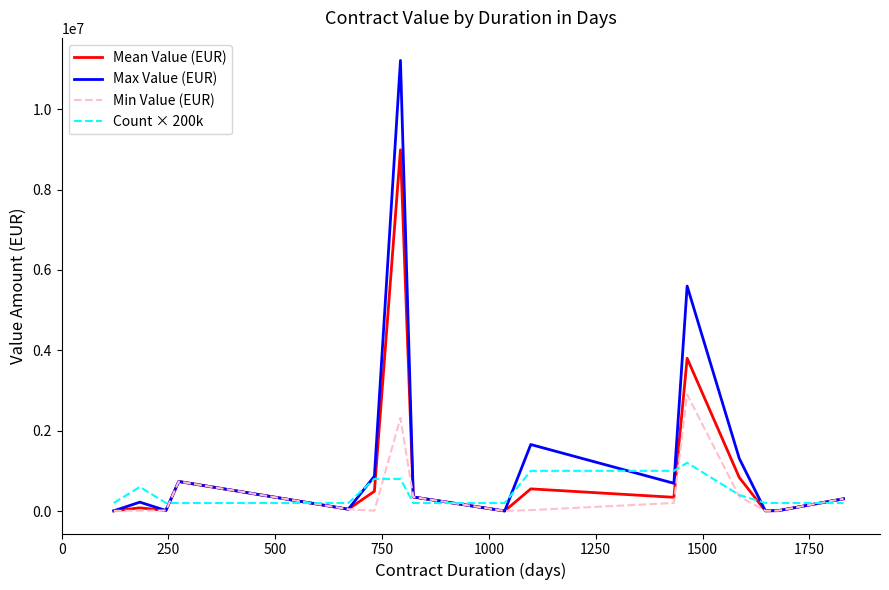

Which series has the largest range (max minus min)?

Max Value (EUR)